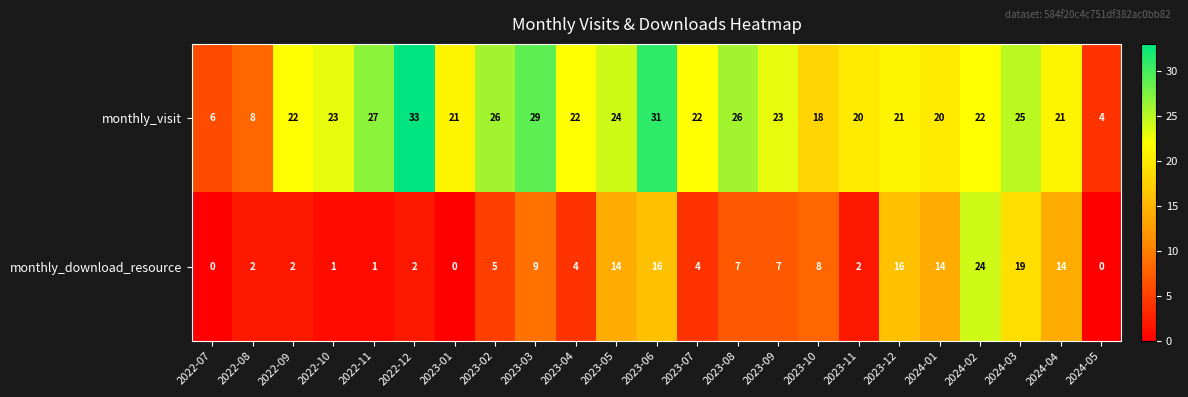

Rank the series by their average value, from highest to lowest.

monthly_visit, monthly_download_resource